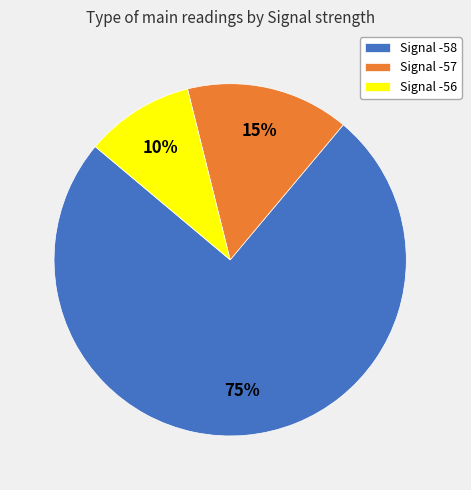

Is the sum of Signal -56 and Signal -57 greater than half?

No